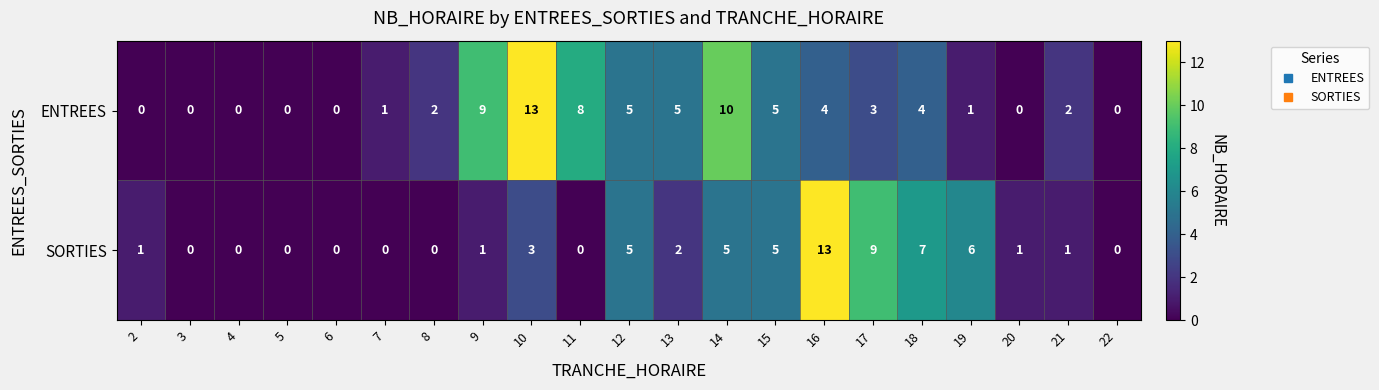

The value of ENTREES at 3 is 5. True or false?

False